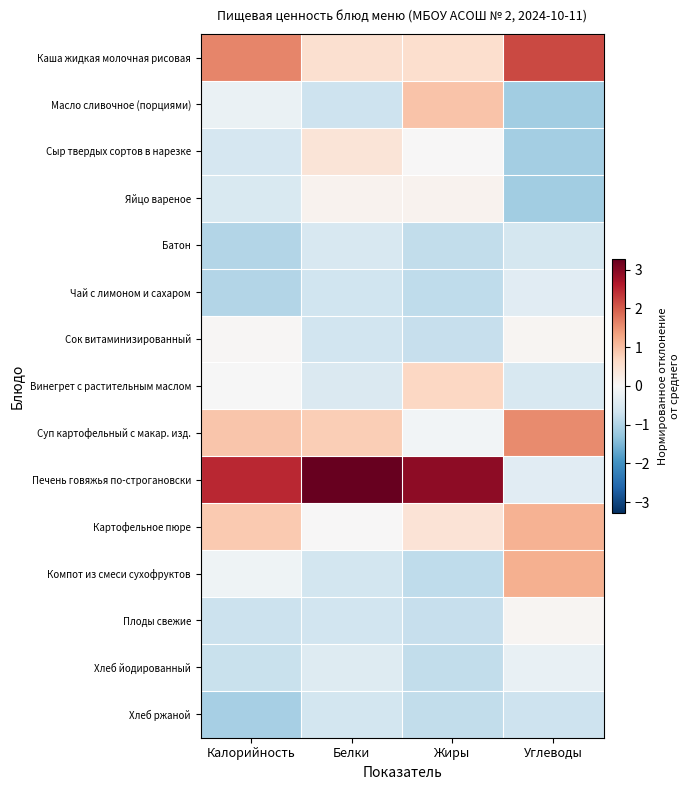

Which series has the largest range (max minus min)?

Печень говяжья по-строгановски